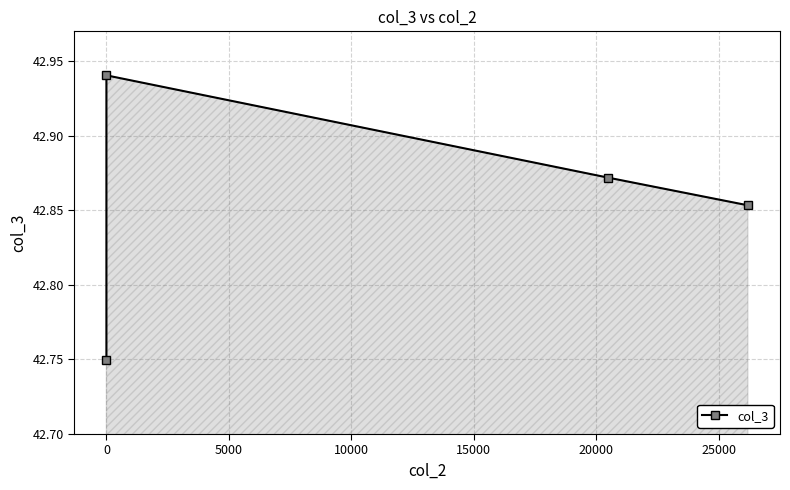

Which has a higher value, 5000 or −5000?

5000